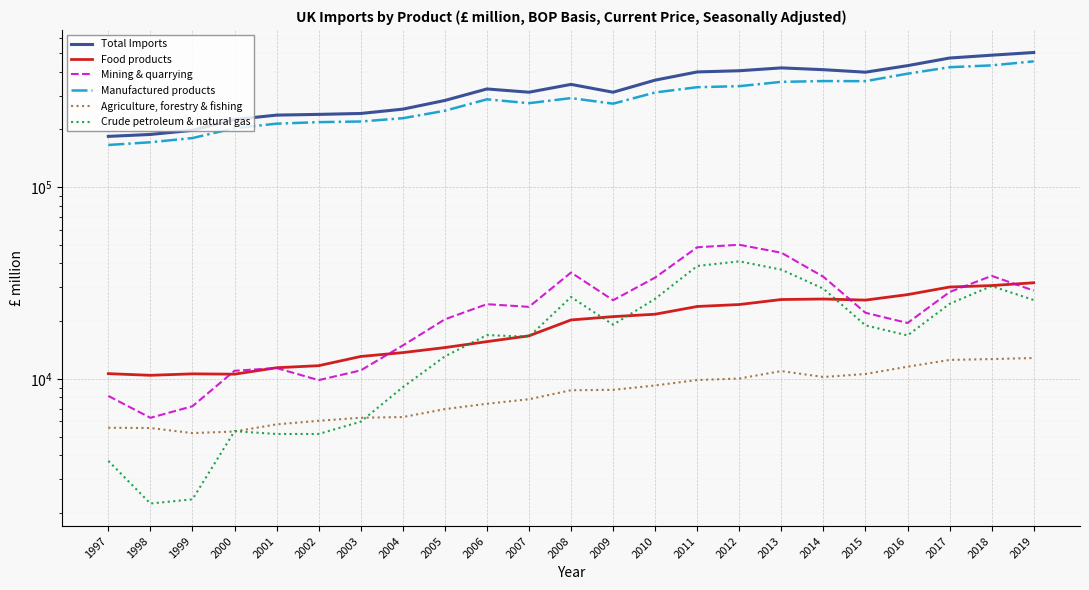

What is the difference between the highest and lowest values at 2003?

236323